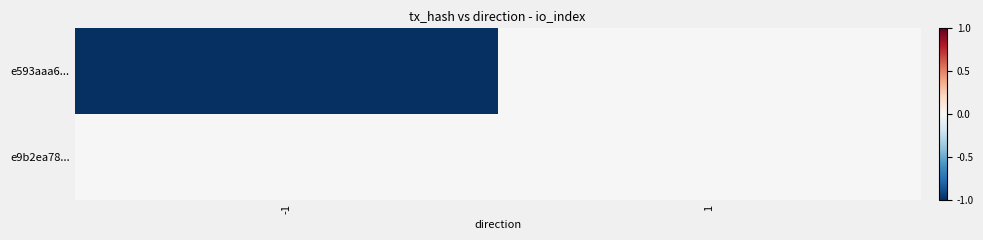

Reading right to left, transcribe all the data shown in this chart.

e593aaa6...: 1=0.0	-1=-1.0
e9b2ea78...: 1=0.0	-1=-0.0